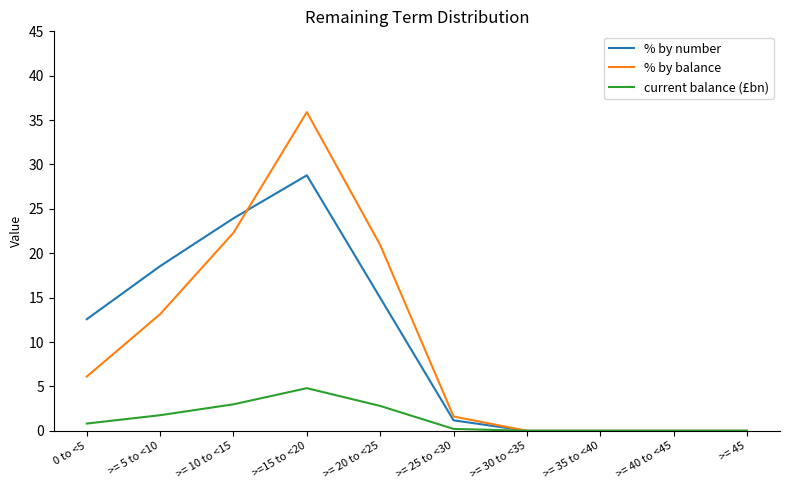

At which category does current balance (£bn) reach its first local peak?

>=15 to <20